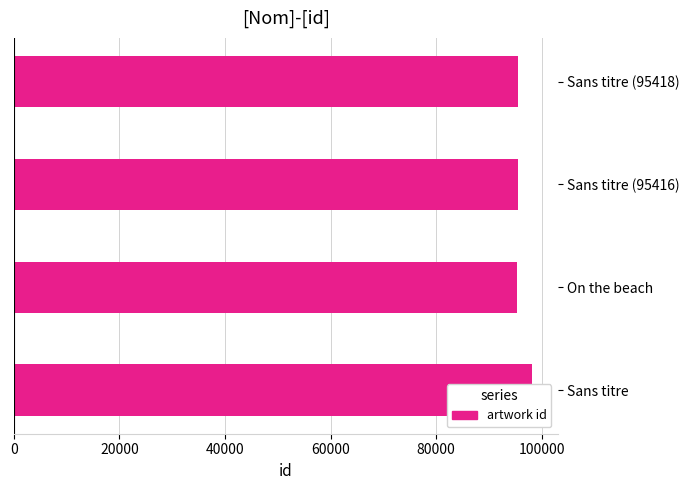

What is the change in value from On the beach to Sans titre (95418)?

+160